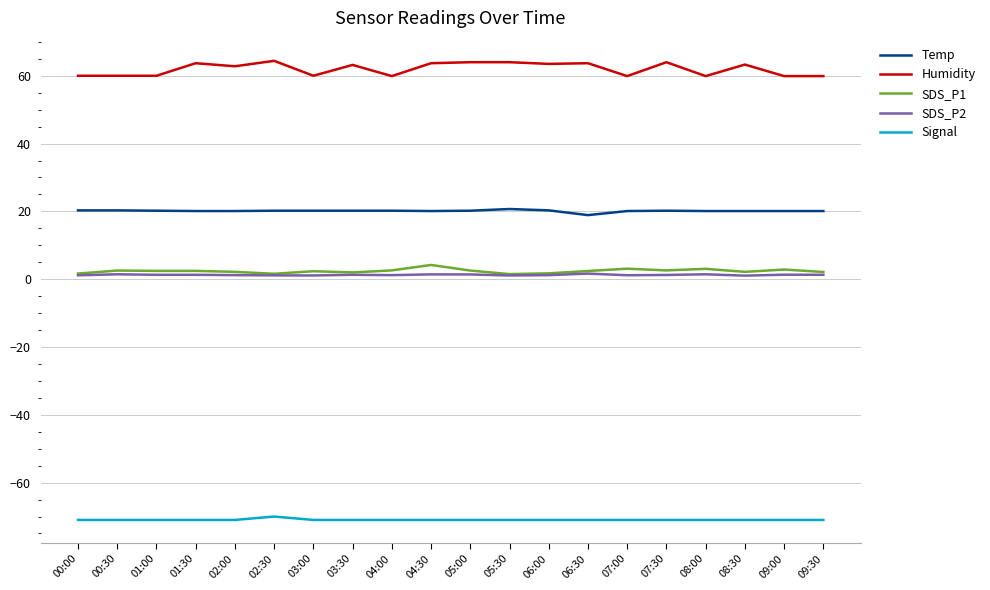

True or false: Humidity has a value of 59.9 at 09:30.

True